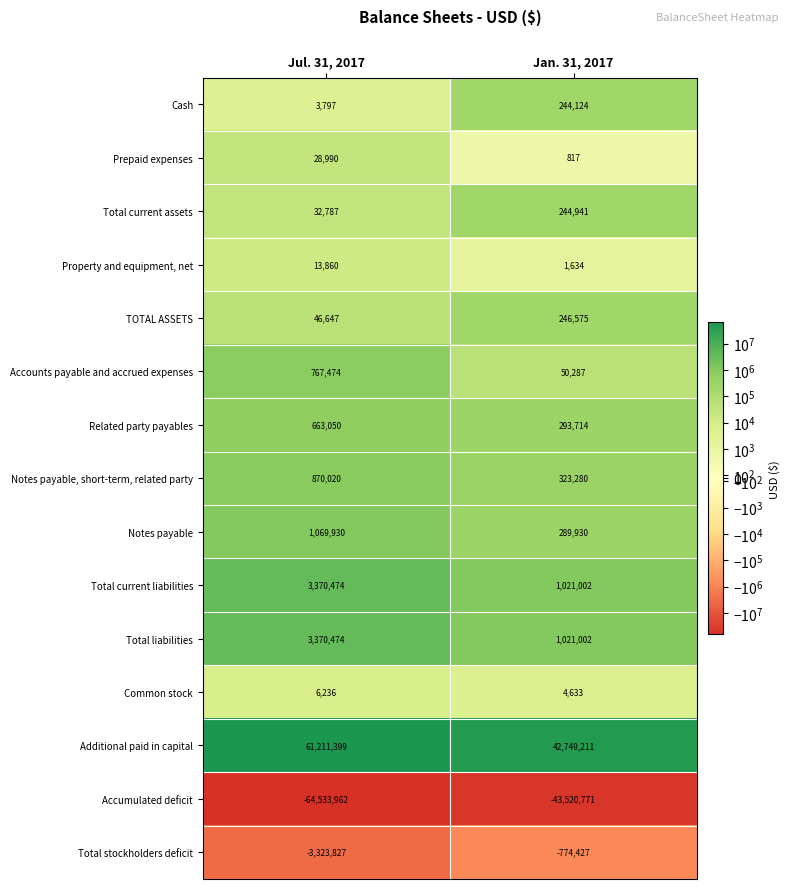

At which label is Prepaid expenses closest to 14903?

Jan. 31, 2017